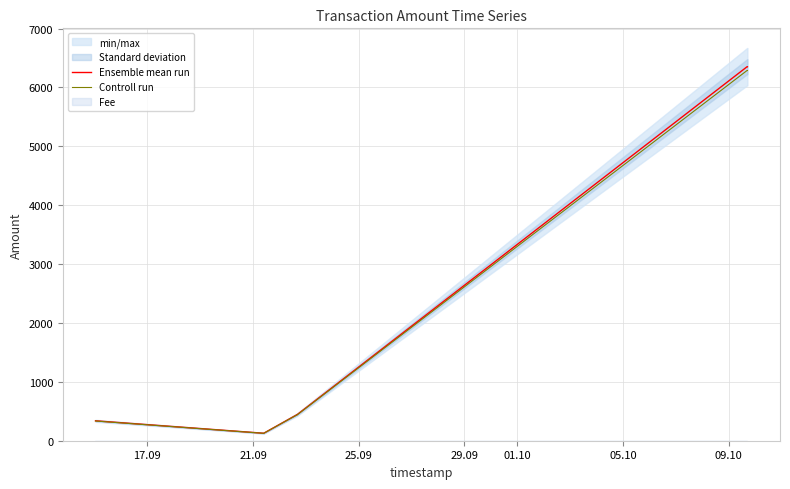

The Controll run series shows 132.7 at 17.09. True or false?

False